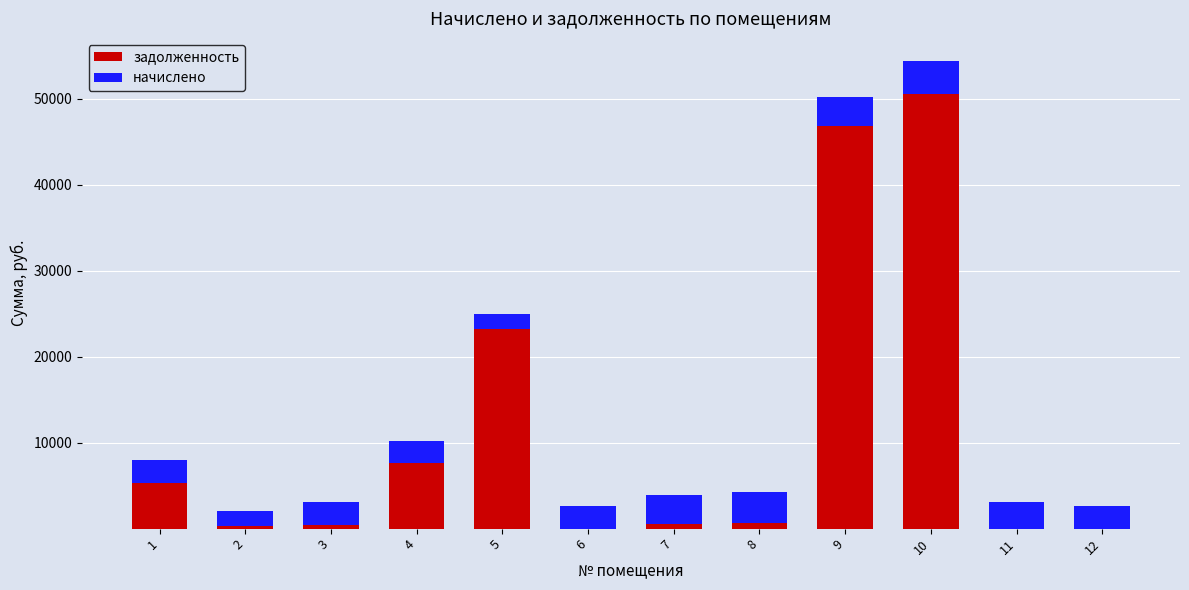

What is the highest value of the задолженность series?

50564.9